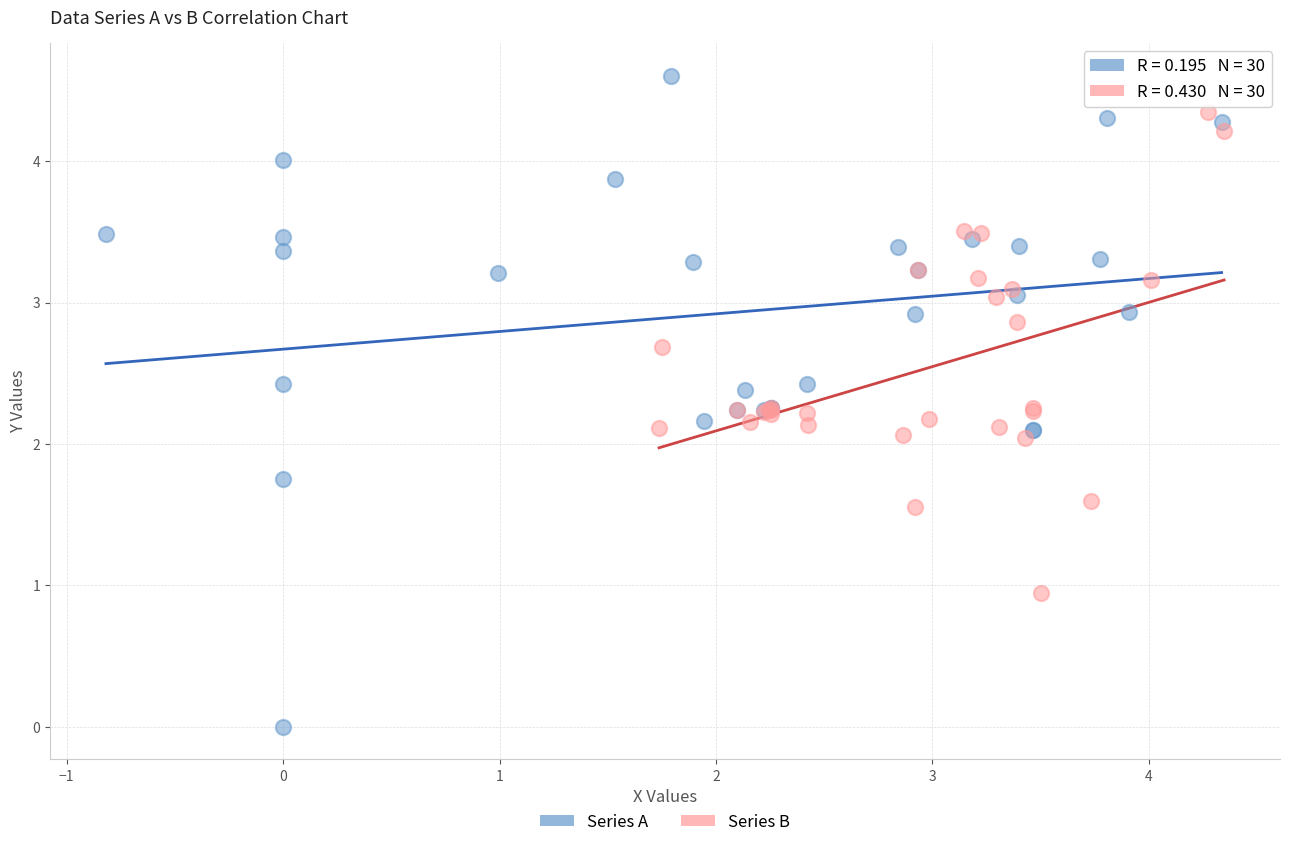

Which series contains the highest Y value?

Series A